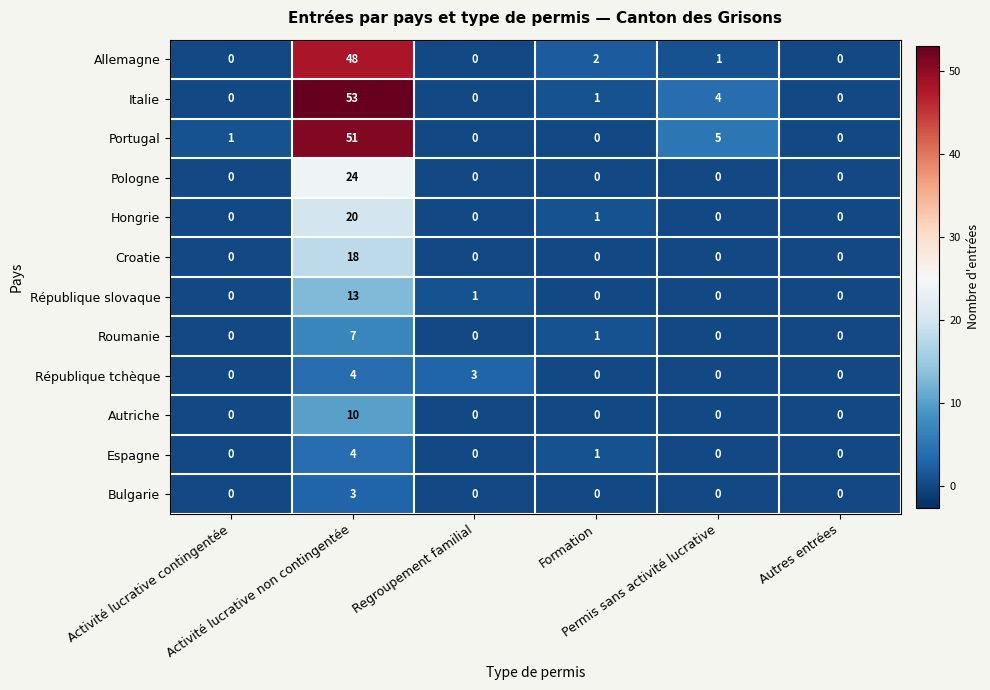

Which series has the largest range (max minus min)?

Italie